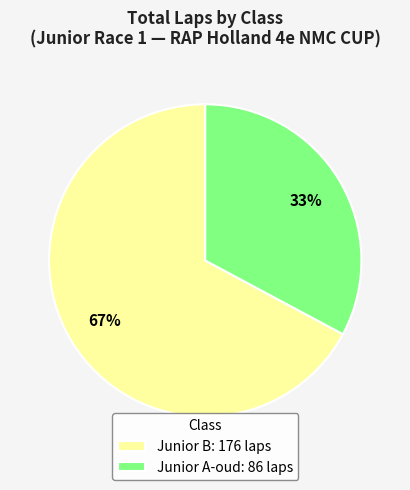

Is it true that Junior B: 176 laps is 60% of the pie?

False